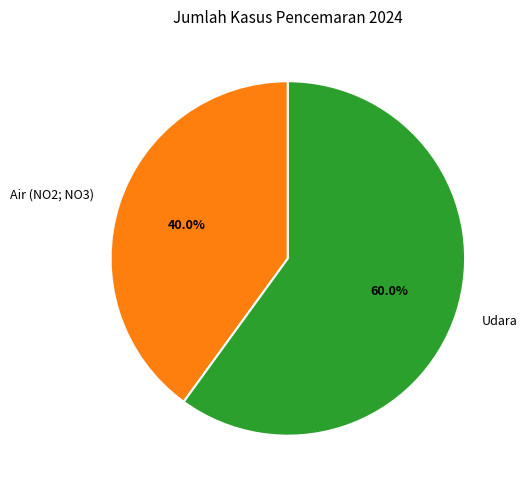

To the nearest percent, what is the average slice percentage?

50%